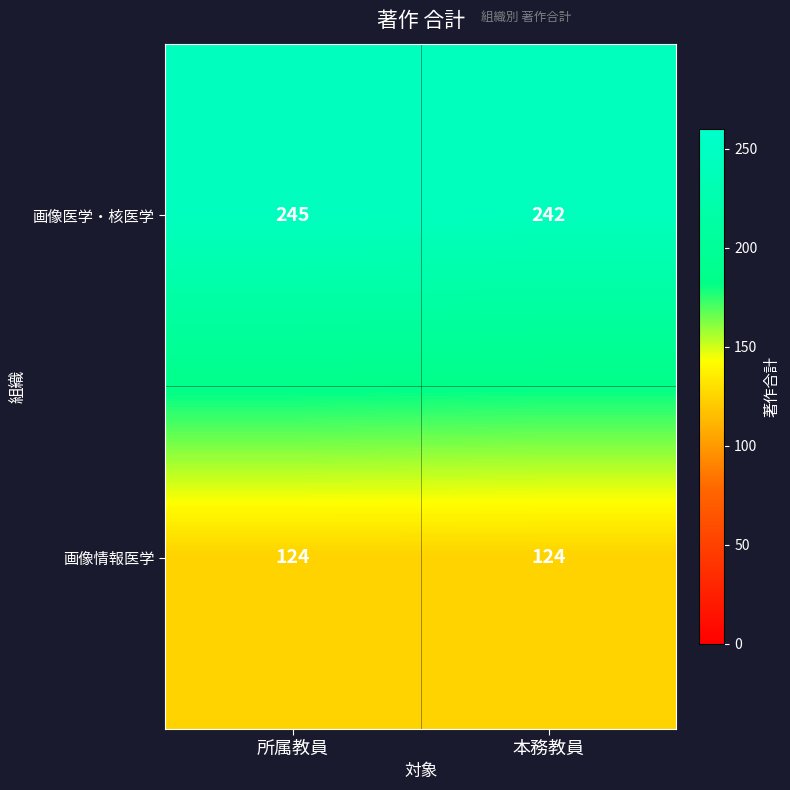

Read the 画像医学・核医学 value at 所属教員.

245